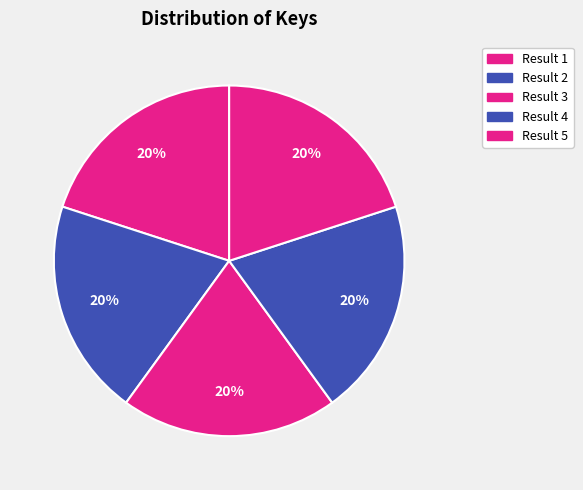

Count the number of slices in the pie.

5